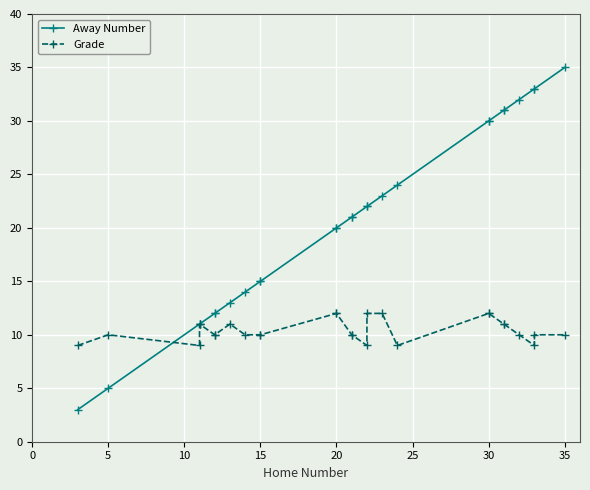

The value of Away Number at 12 is 32. True or false?

False